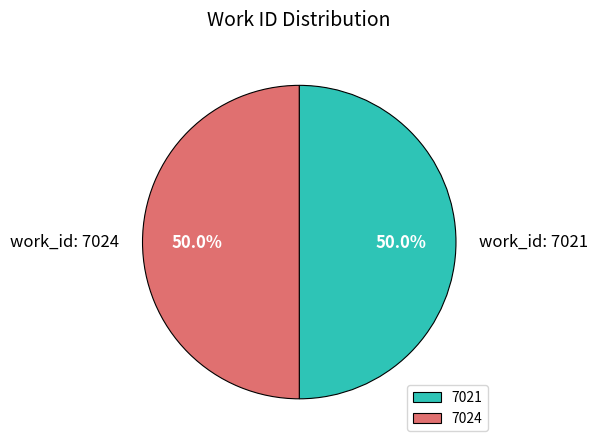

To the nearest percent, what is the combined percentage of 7021 and 7024?

100%